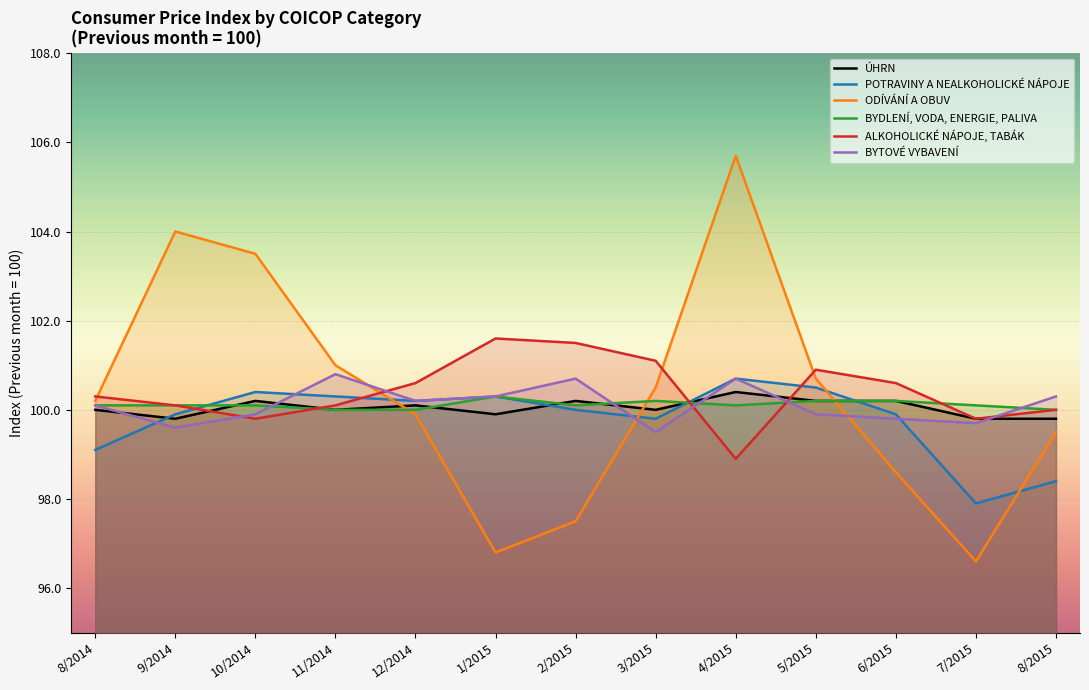

Rank the series by their maximum value, from highest to lowest.

ODÍVÁNÍ A OBUV, ALKOHOLICKÉ NÁPOJE, TABÁK, BYTOVÉ VYBAVENÍ, POTRAVINY A NEALKOHOLICKÉ NÁPOJE, ÚHRN, BYDLENÍ, VODA, ENERGIE, PALIVA